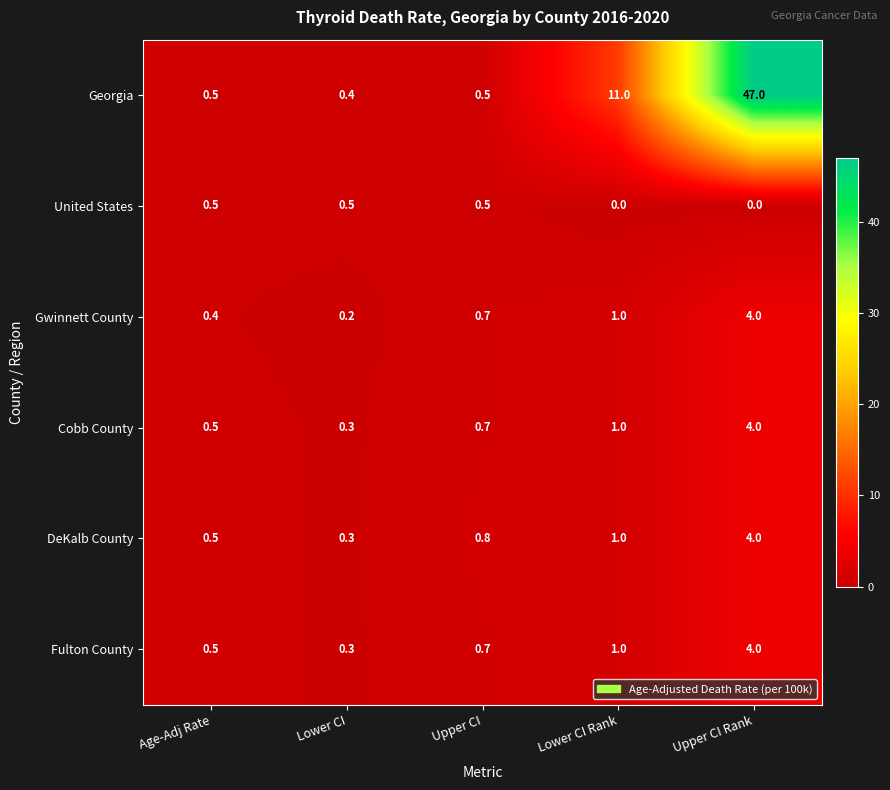

List the labels in order of DeKalb County value, largest first.

Upper CI Rank, Lower CI Rank, Upper CI, Age-Adj Rate, Lower CI